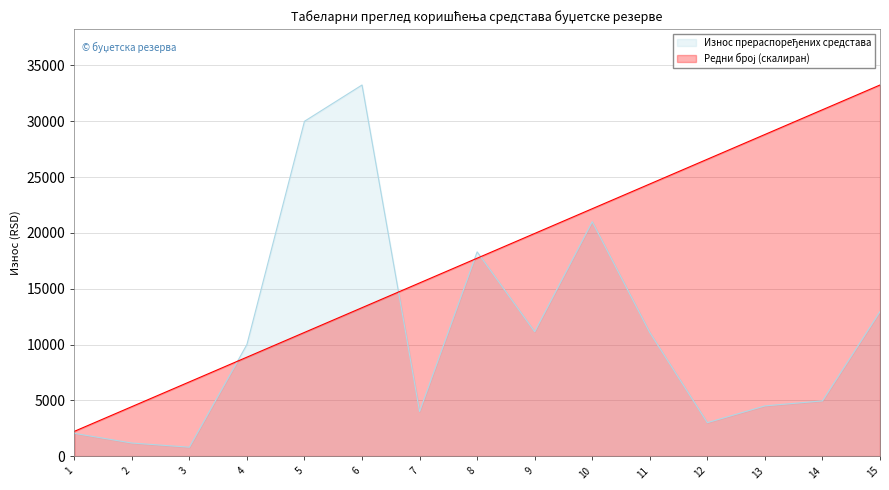

Where is Редни број nearest to the value 17733?

8